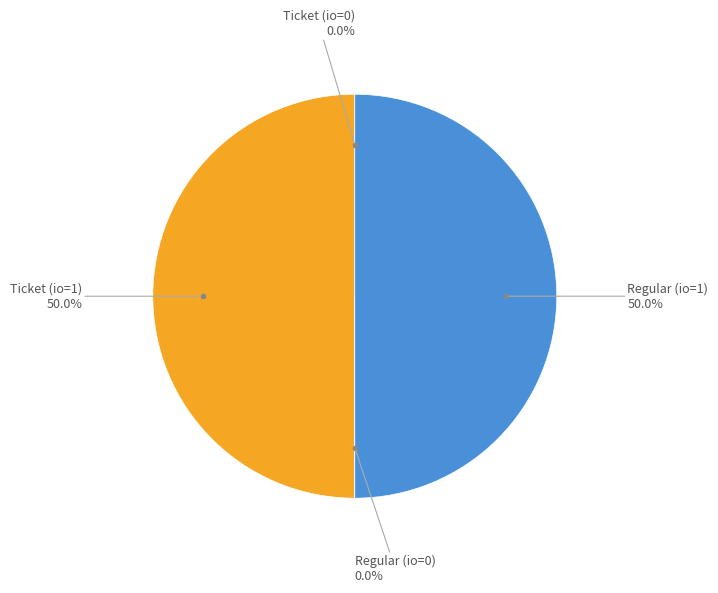

What is the largest slice in the pie chart?

Ticket (io=1)